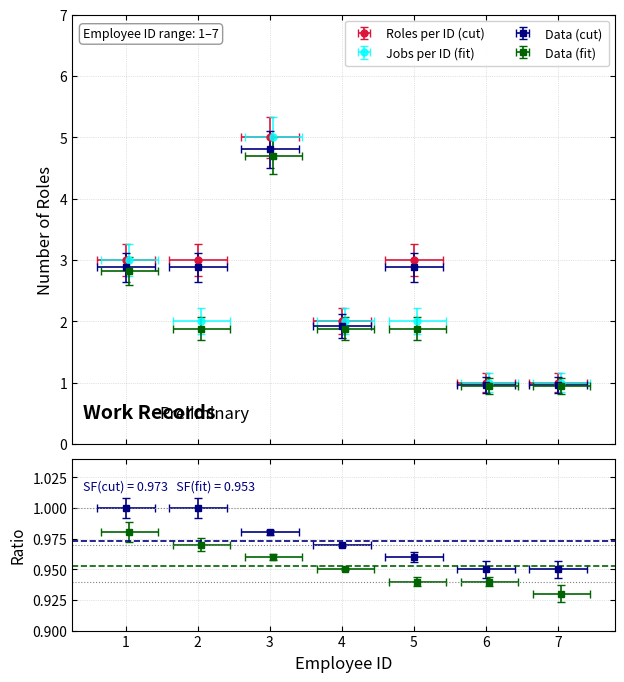

Which category has the highest value in the Jobs per ID (fit) series?

3